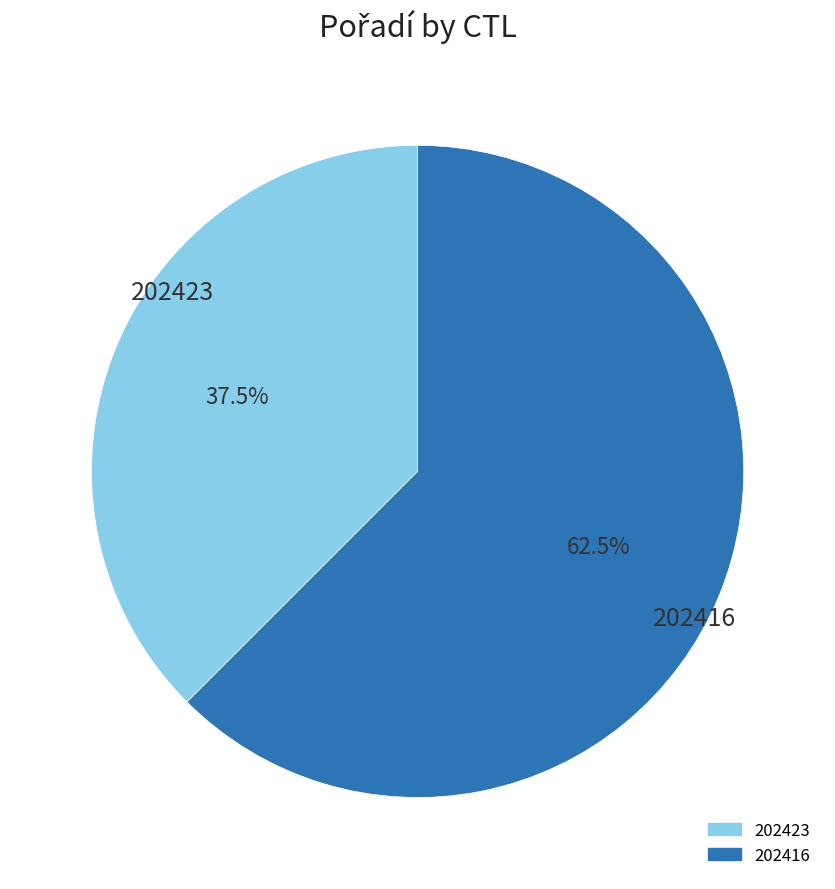

Combined, what portion of the pie is 202423 and 202416?

100.0%